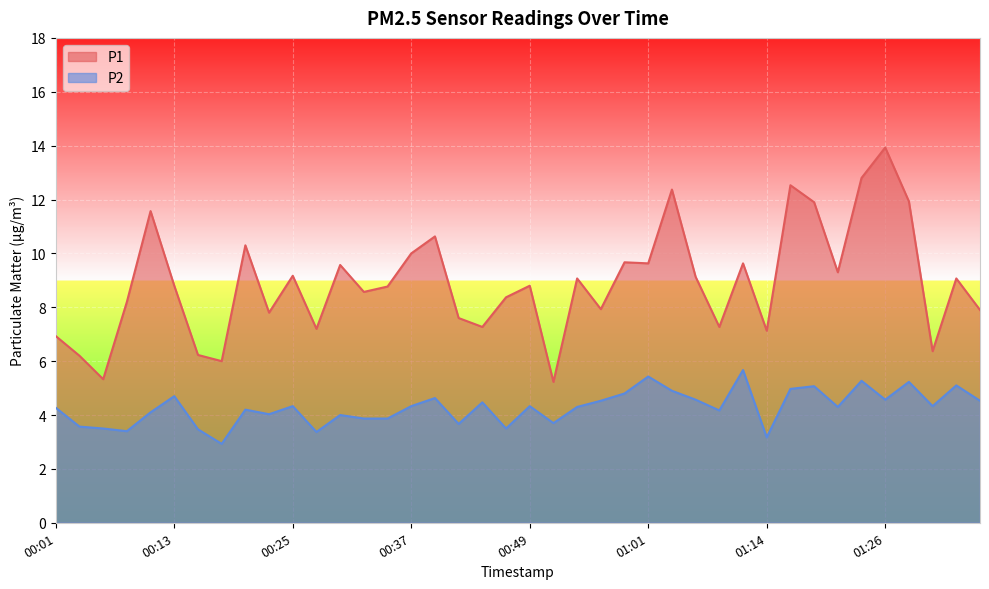

What are all the series names shown in the legend?

P1, P2